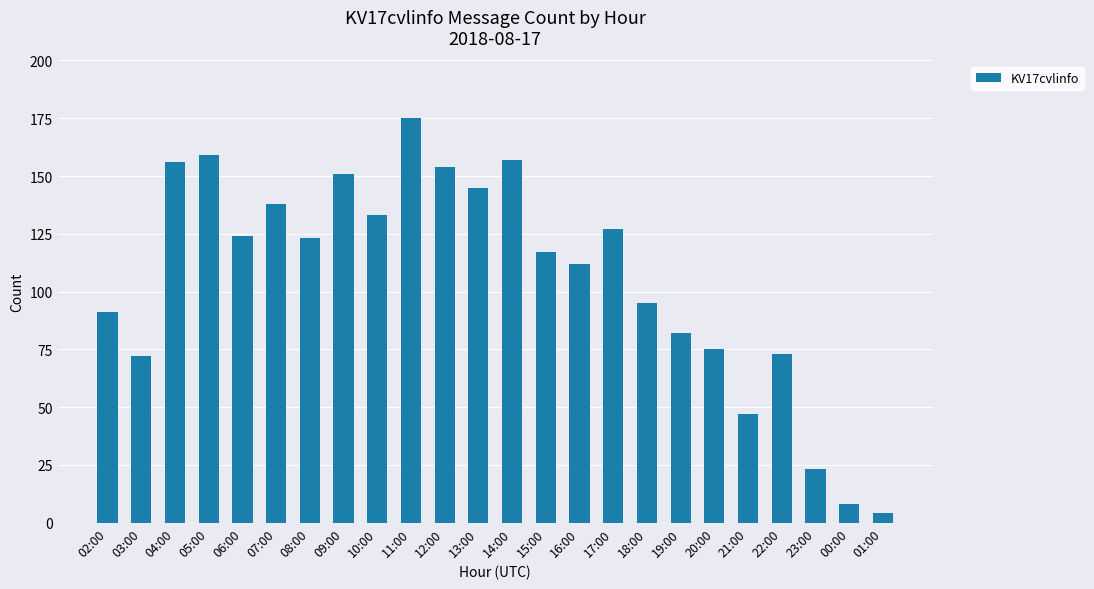

Reading right to left, transcribe all the data shown in this chart.

01:00=4	00:00=8	23:00=23	22:00=73	21:00=47	20:00=75	19:00=82	18:00=95	17:00=127	16:00=112	15:00=117	14:00=157	13:00=145	12:00=154	11:00=175	10:00=133	09:00=151	08:00=123	07:00=138	06:00=124	05:00=159	04:00=156	03:00=72	02:00=91